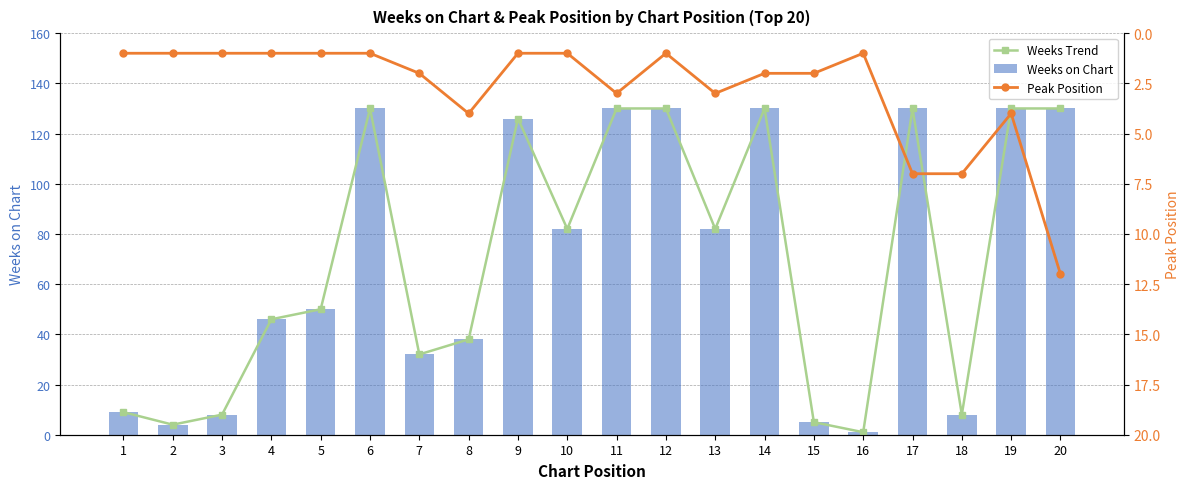

The Weeks Trend series shows 126 at 9. True or false?

True